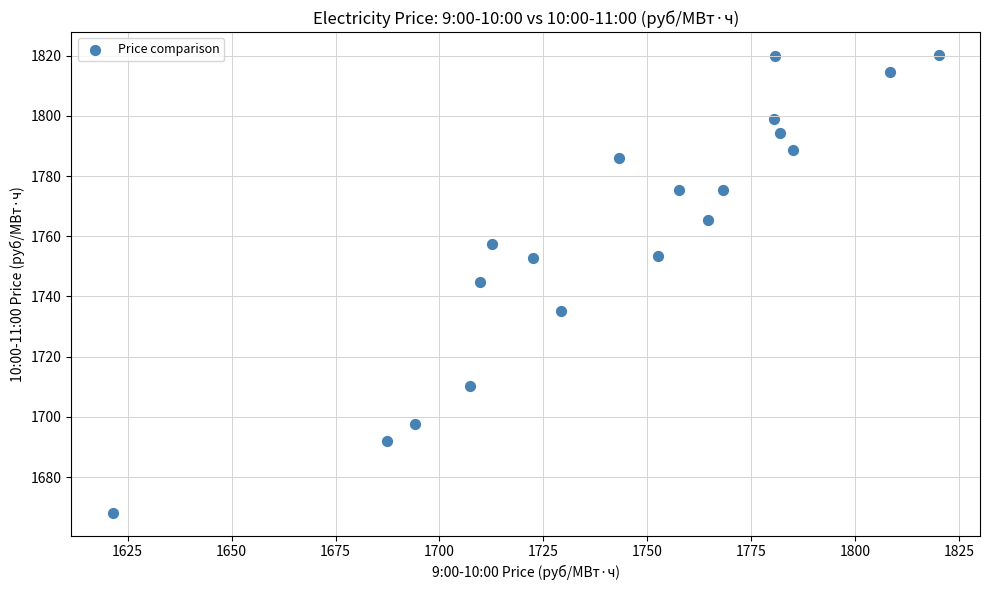

What is the range of X values (max minus min)?

198.6